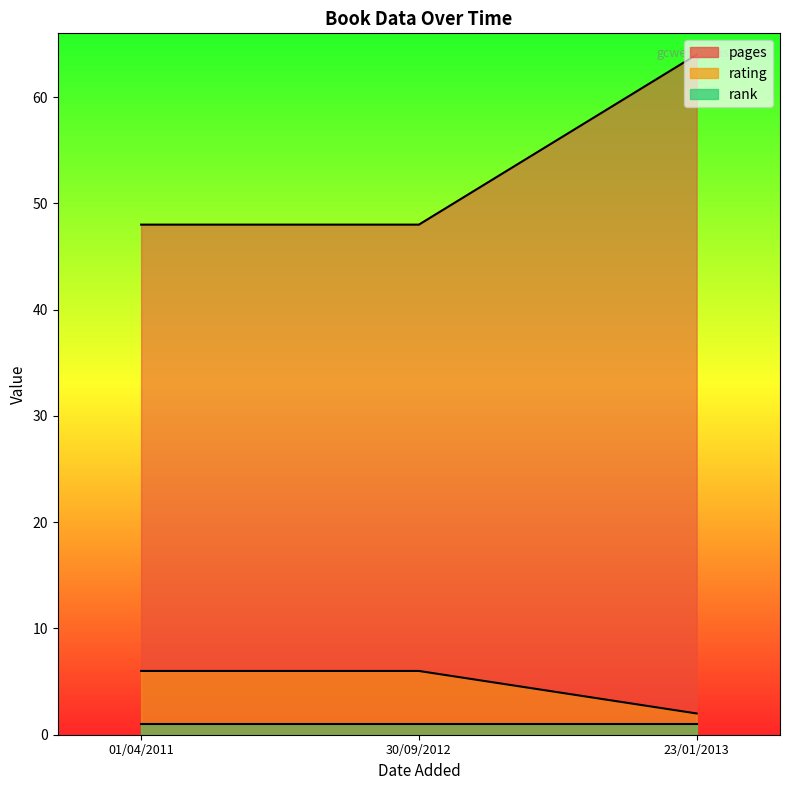

How many lines are shown in the chart?

3